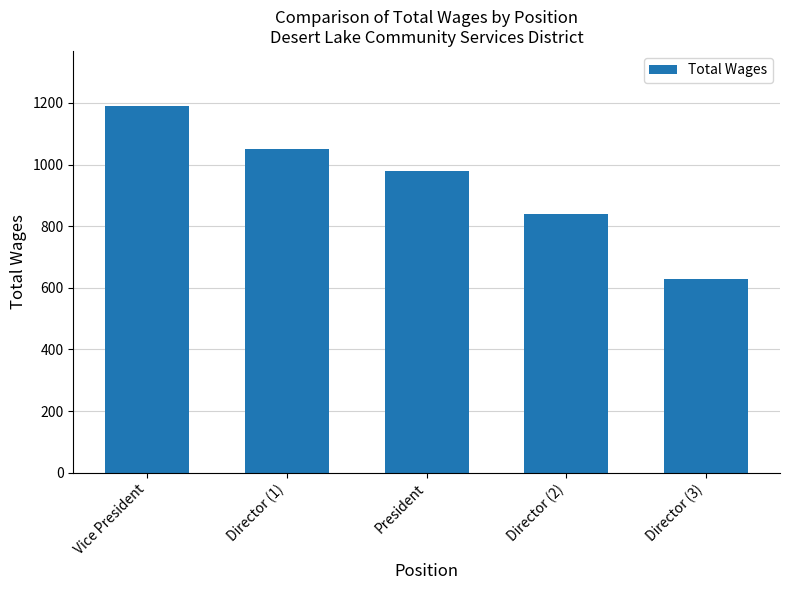

Reading left to right, list all the values displayed in this chart.

Vice President=1190	Director (1)=1050	President=980	Director (2)=840	Director (3)=630